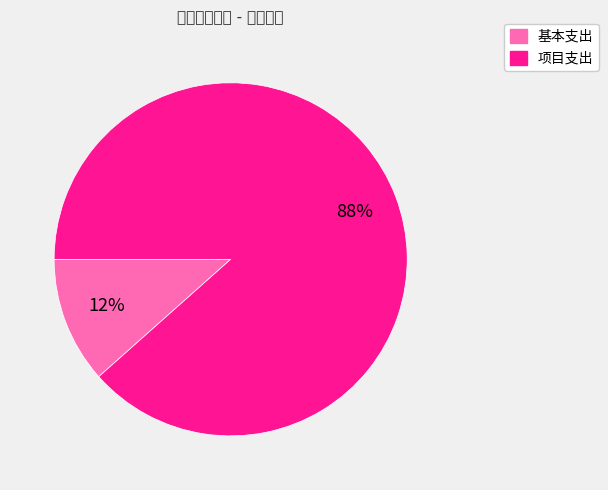

Which has a higher value, 基本支出 or 项目支出?

项目支出